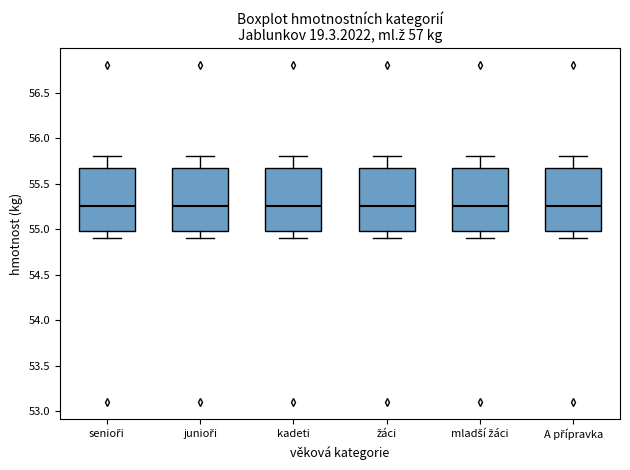

Where does the median line of the box for kadeti sit on the y-axis? The values are not printed on the chart, so give them approximately, as read against the axis.

55.25